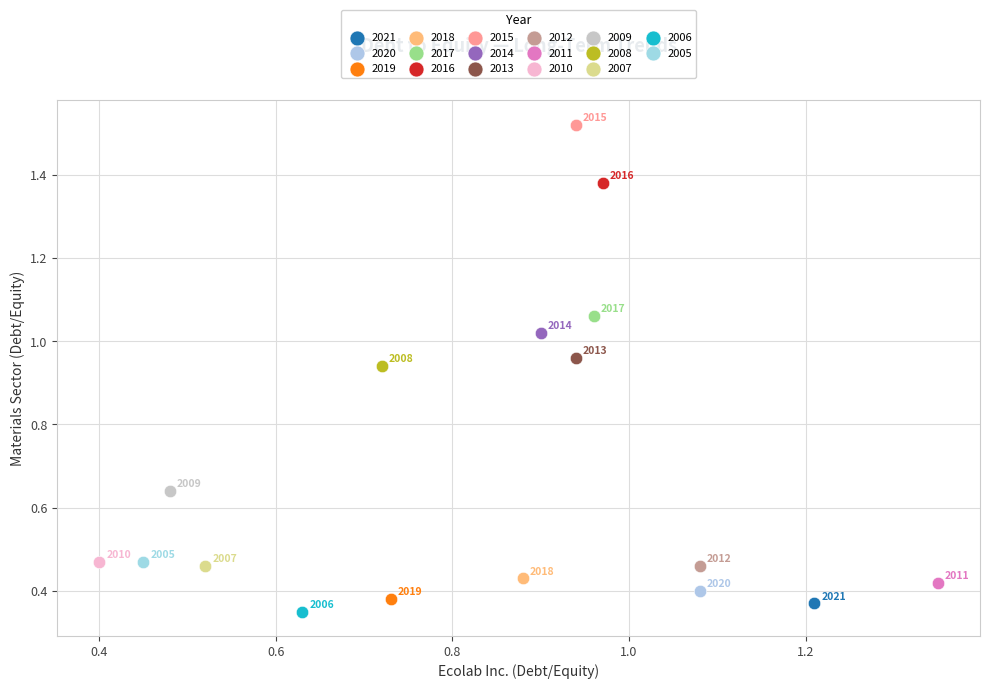

Which series contains the highest Y value?

2015